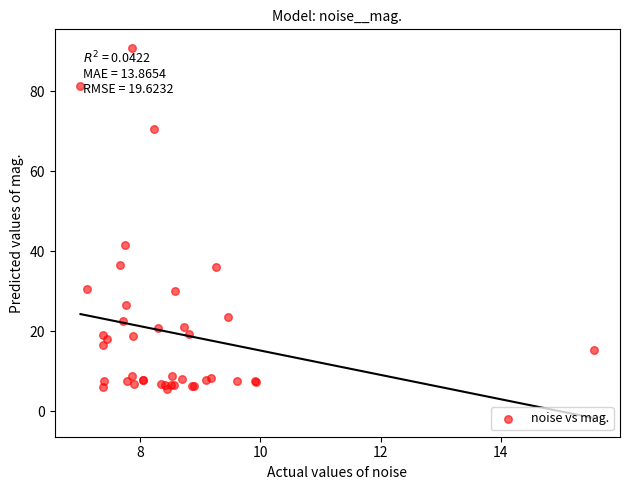

What Y value in the scatter plot is closest to 48?

41.5